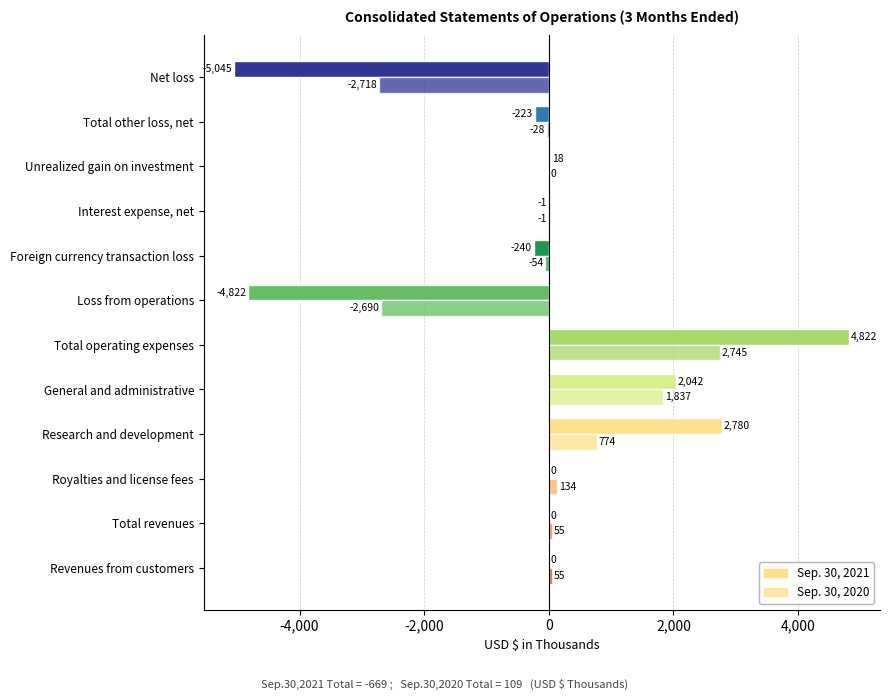

At how many categories does at least one series exceed 731?

3